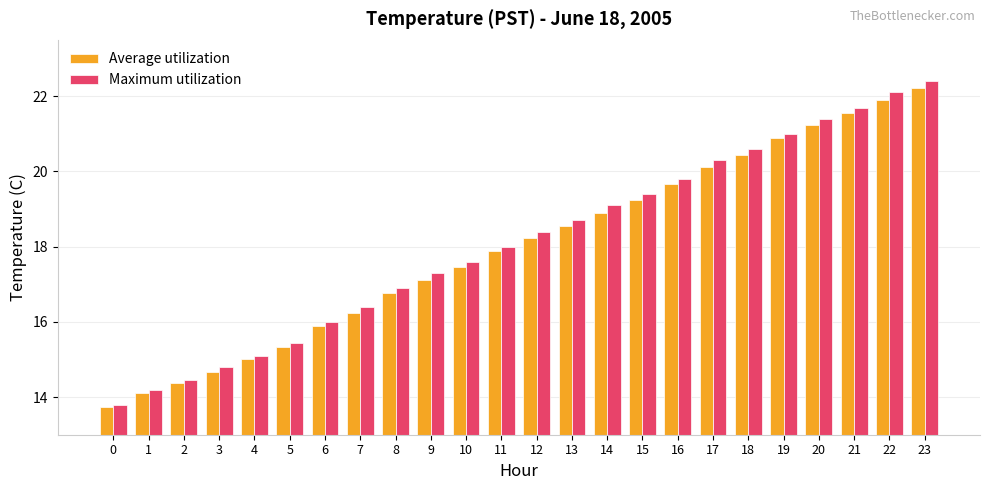

Rank the categories by Average utilization value from highest to lowest.

23, 22, 21, 20, 19, 18, 17, 16, 15, 14, 13, 12, 11, 10, 9, 8, 7, 6, 5, 4, 3, 2, 1, 0